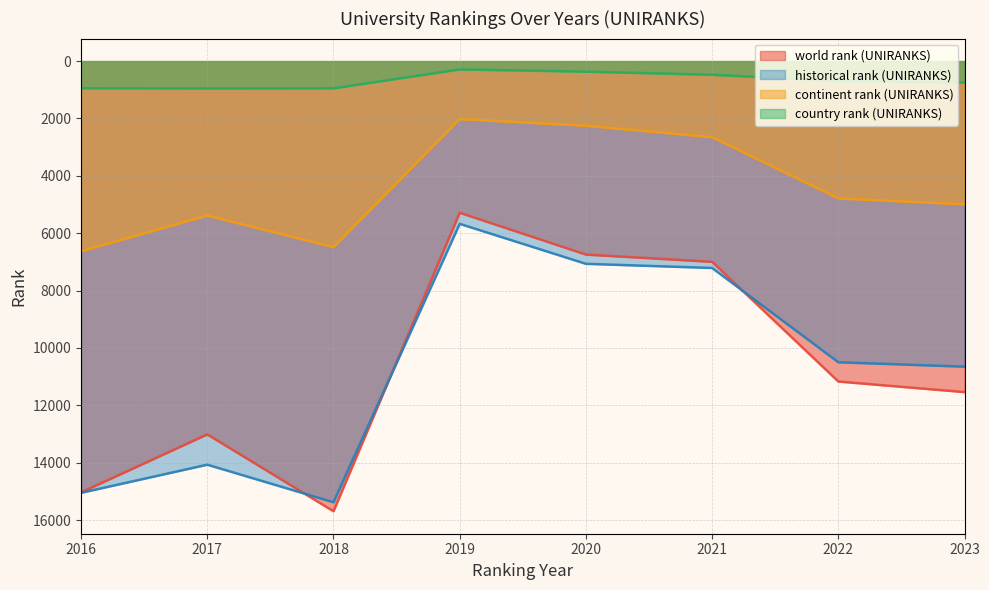

True or false: historical rank (UNIRANKS) and continent rank (UNIRANKS) intersect in this chart.

False